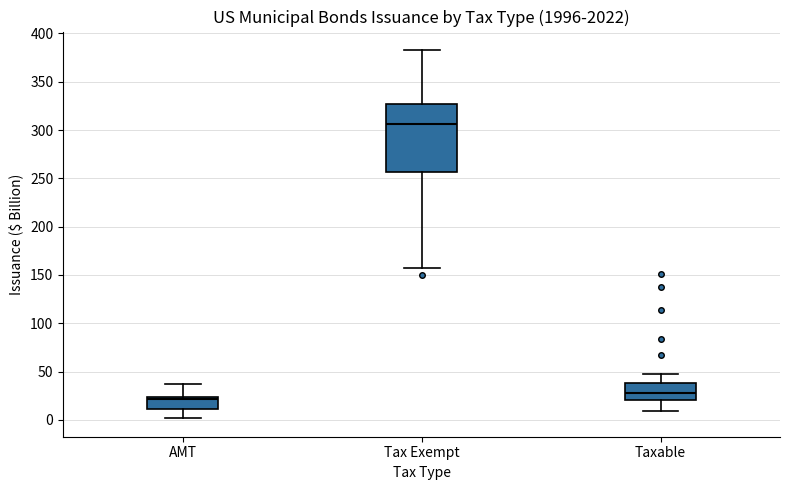

Which box has the lowest median line?

AMT